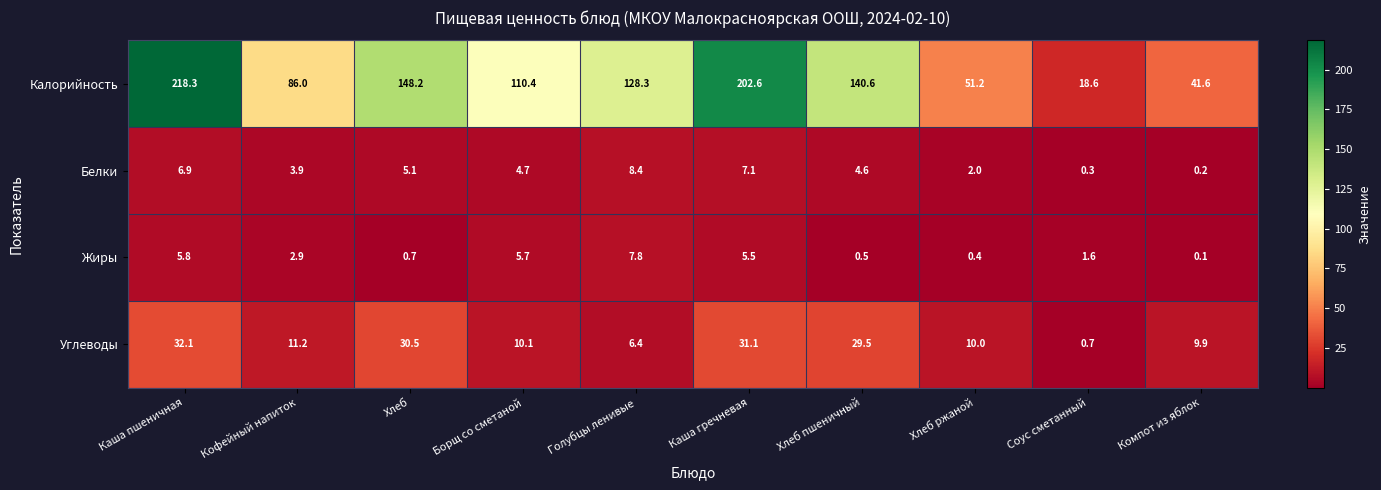

List the series in order of their peak value, highest first.

Калорийность, Углеводы, Белки, Жиры